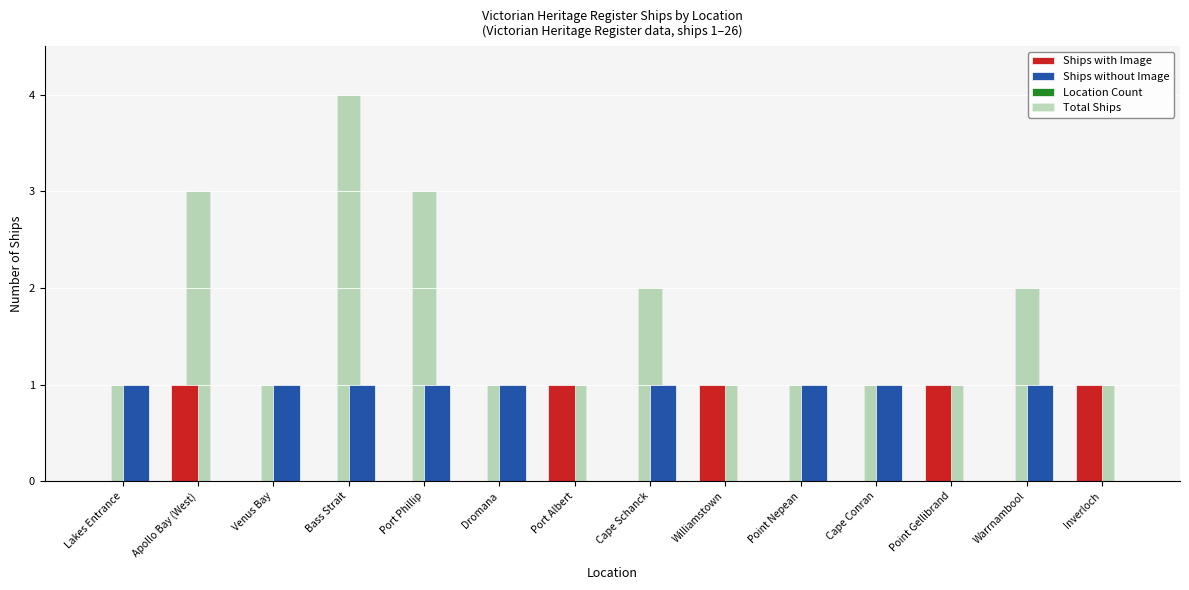

Does the chart contain stacked bars?

No